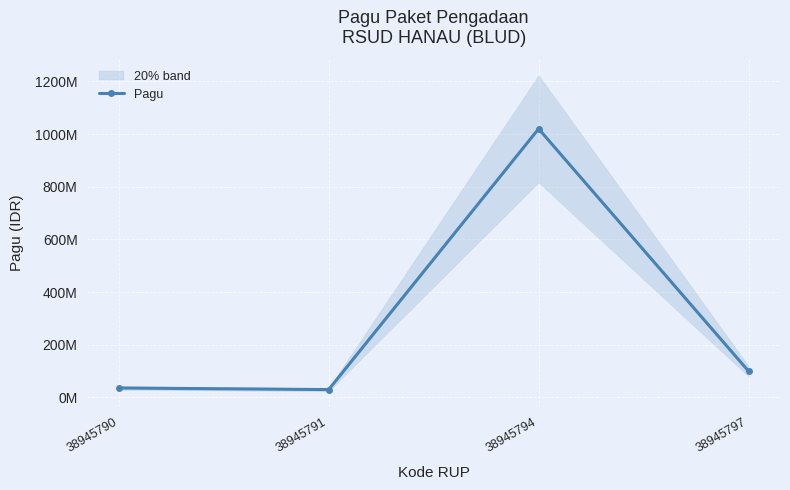

Rank the categories by value from highest to lowest.

38945794, 38945797, 38945790, 38945791